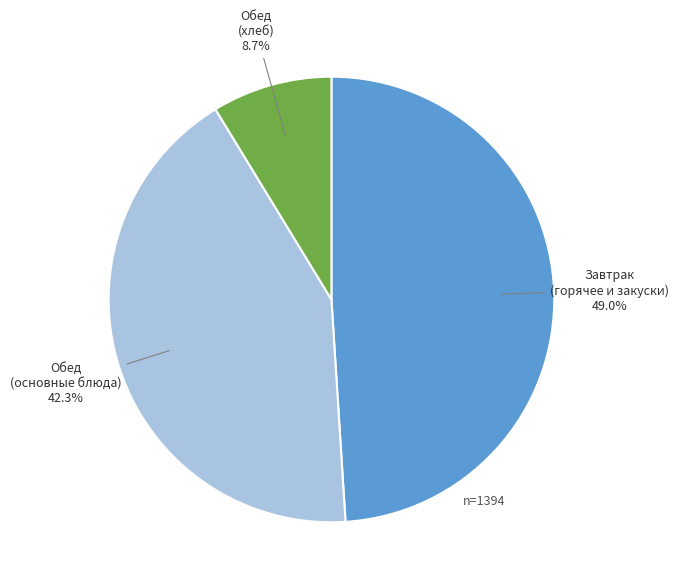

Does any single category account for the majority?

No